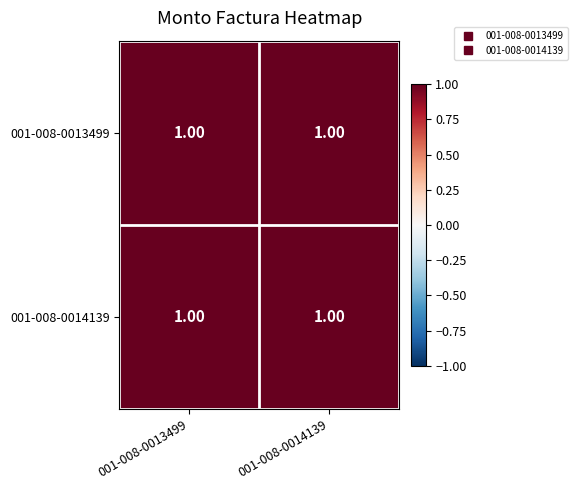

Reading right to left, list all the values displayed in this chart.

001-008-0013499: 001-008-0014139=1.0	001-008-0013499=1.0
001-008-0014139: 001-008-0014139=1.0	001-008-0013499=1.0